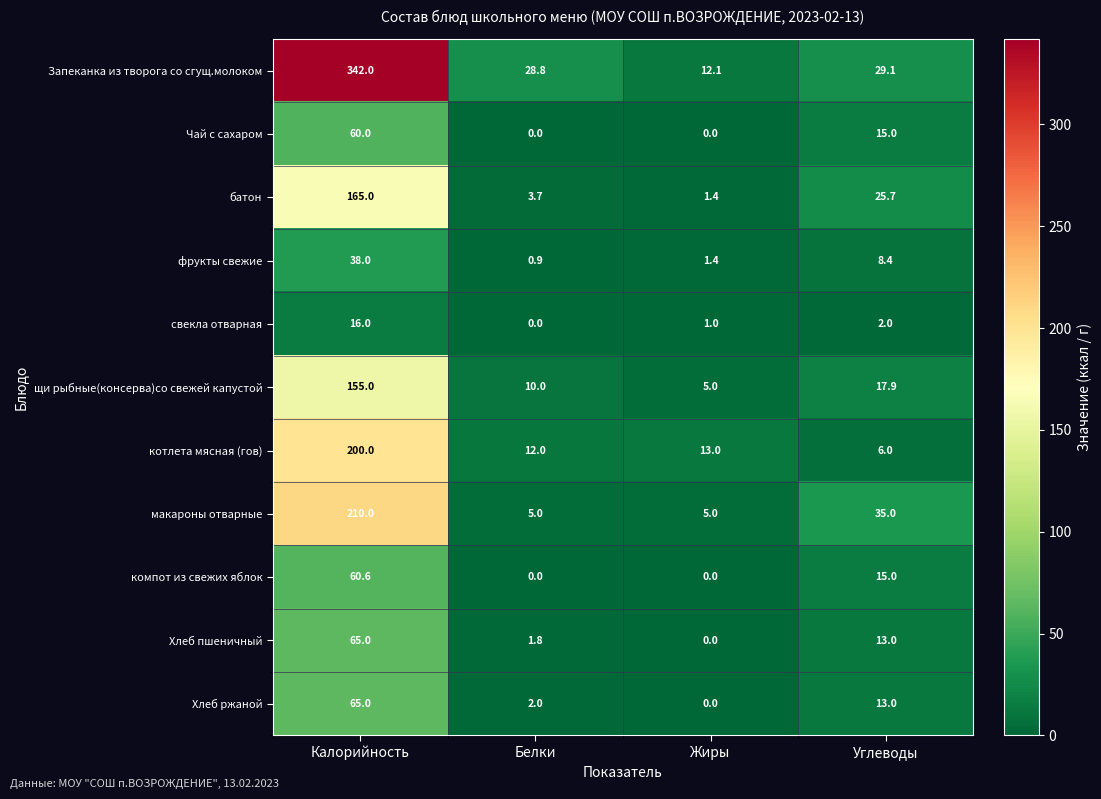

What is the spread (max minus min) of values at Калорийность?

326.0